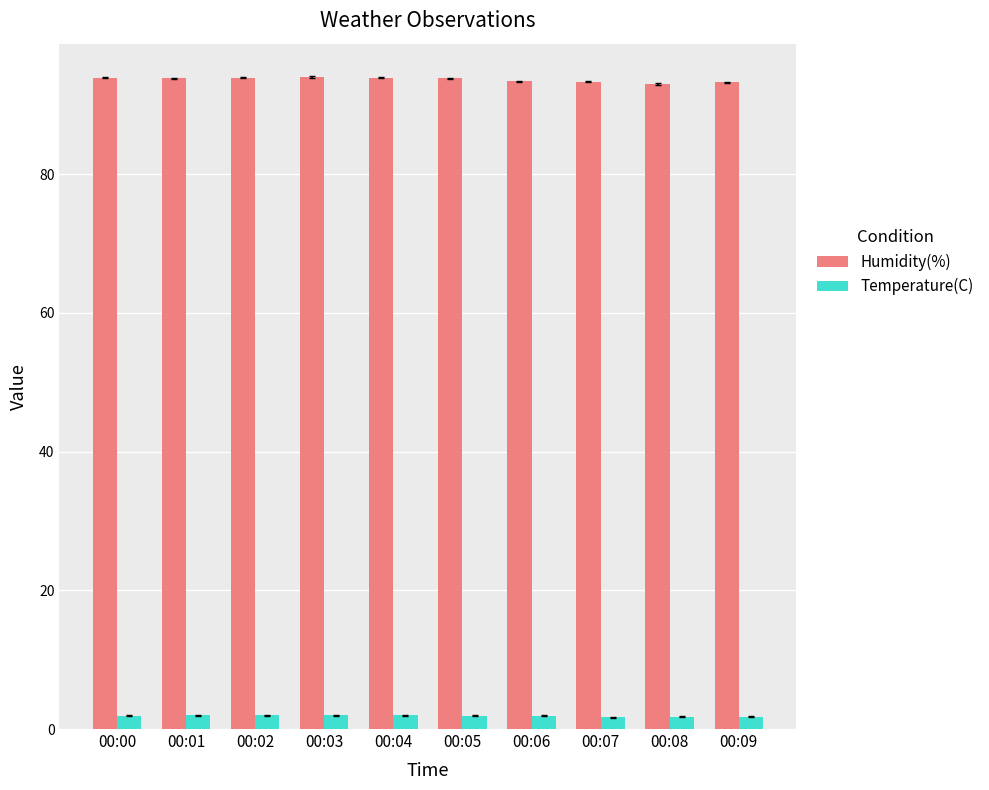

What is the sum of all Humidity(%) values?

936.2